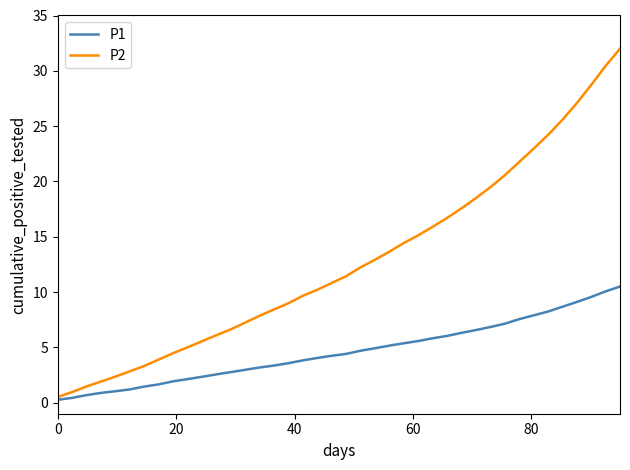

What is the maximum value shown in the chart?

32.0